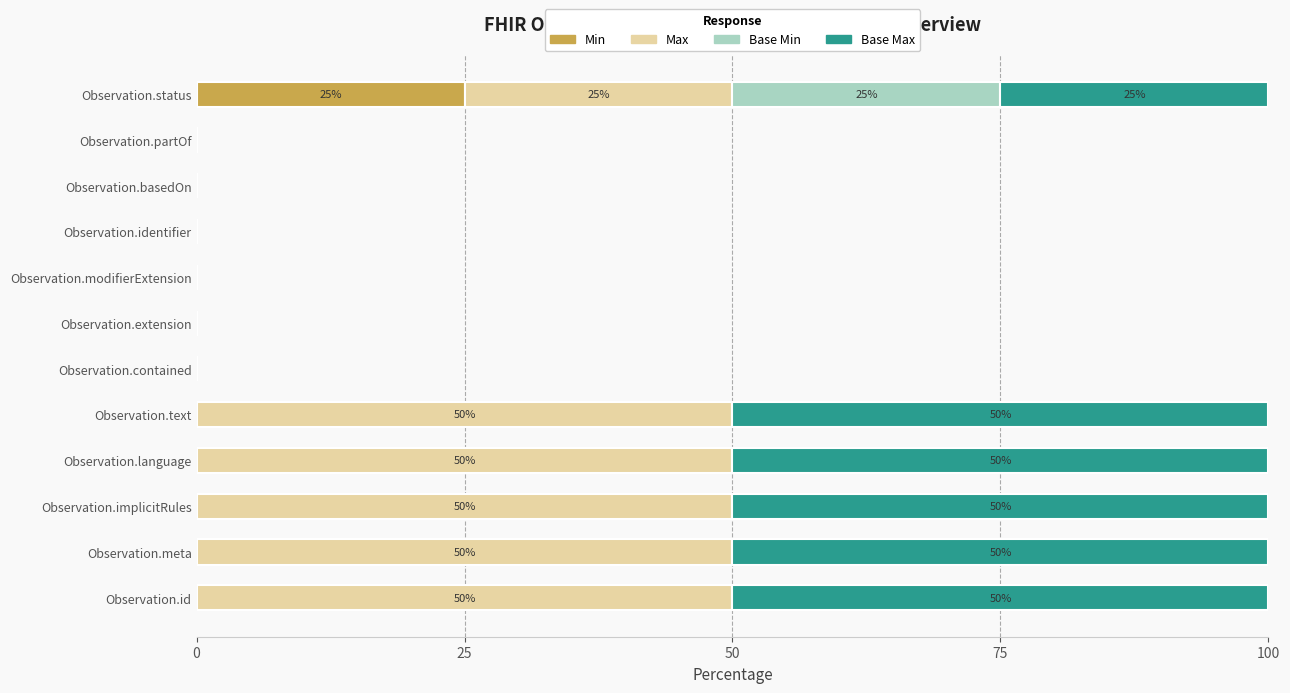

Count the number of data series in this chart.

4